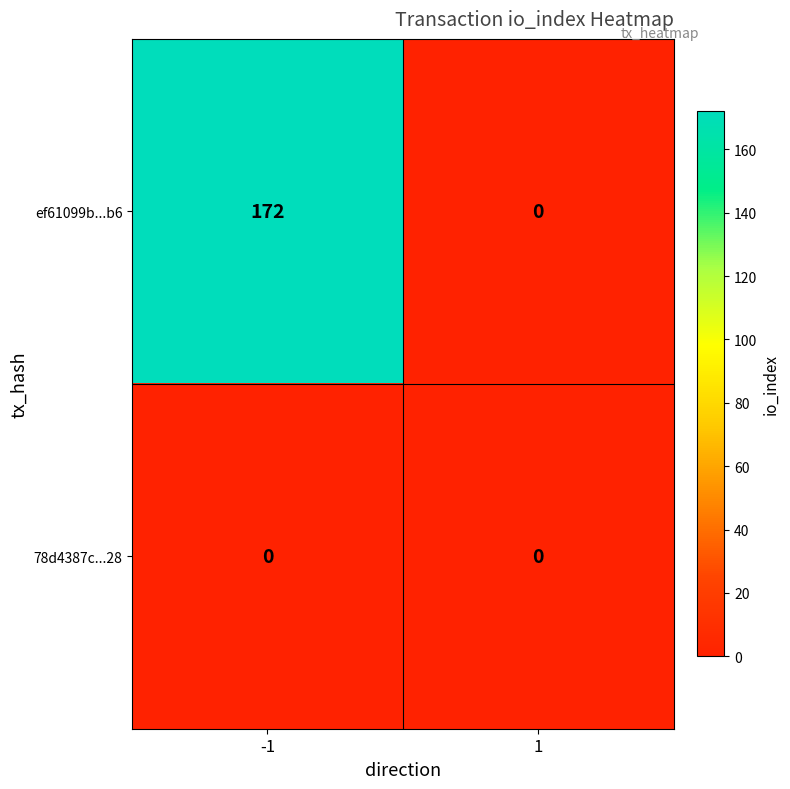

Rank the series by their average value, from lowest to highest.

78d4387c...28, ef61099b...b6